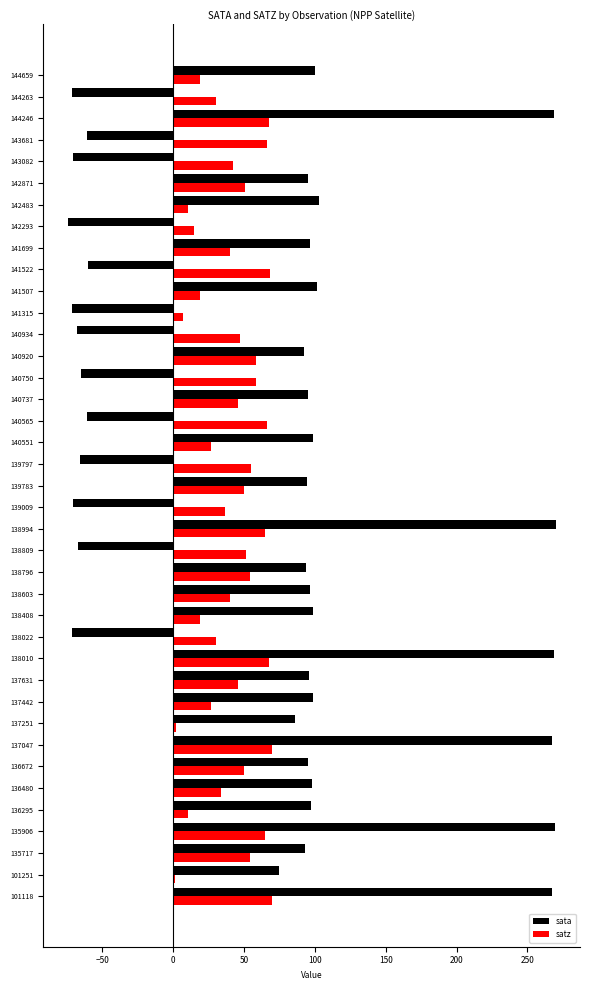

True or false: satz has a value of 39.9 at 138603.

True